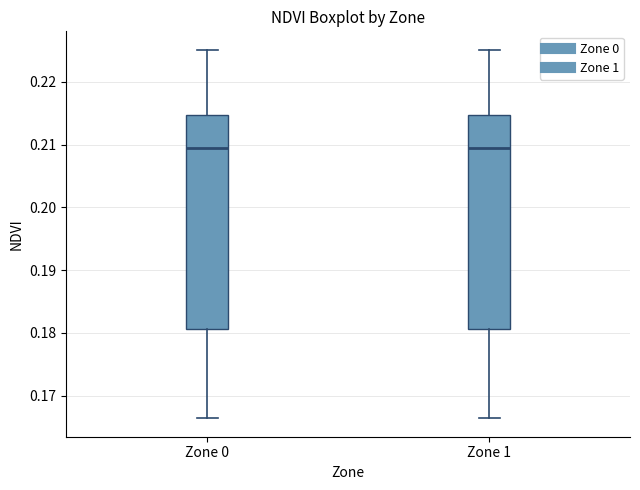

Where is the upper edge of the box for Zone 0 on the y-axis? The values are not printed on the chart, so give them approximately, as read against the axis.

0.215